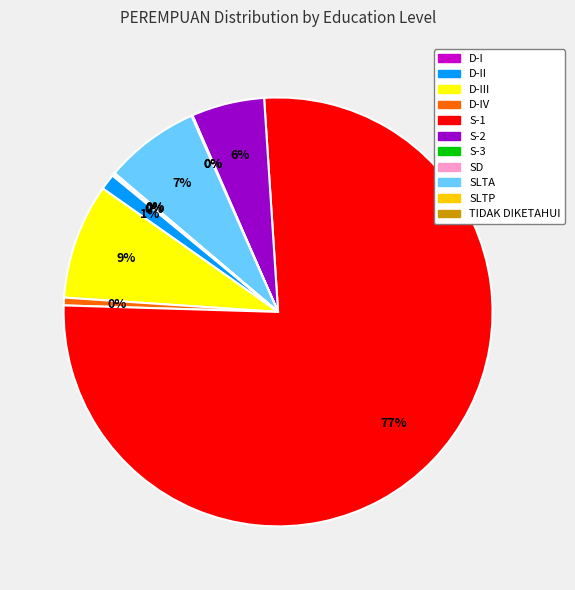

Rank the categories by value from highest to lowest.

S-1, D-III, SLTA, S-2, D-II, D-IV, D-I, S-3, TIDAK DIKETAHUI, SLTP, SD